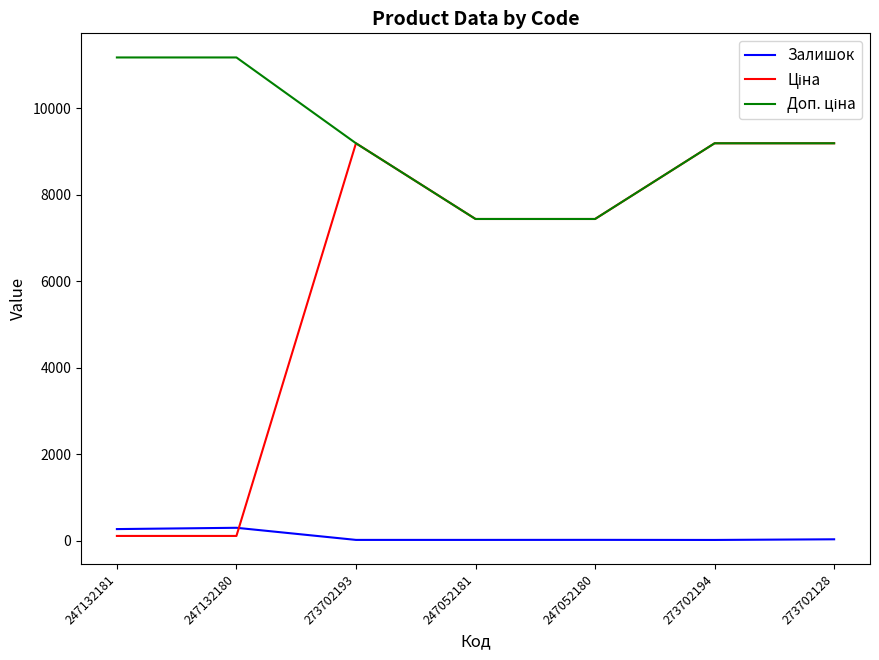

What is the total value across all series at 273702194?

18390.7